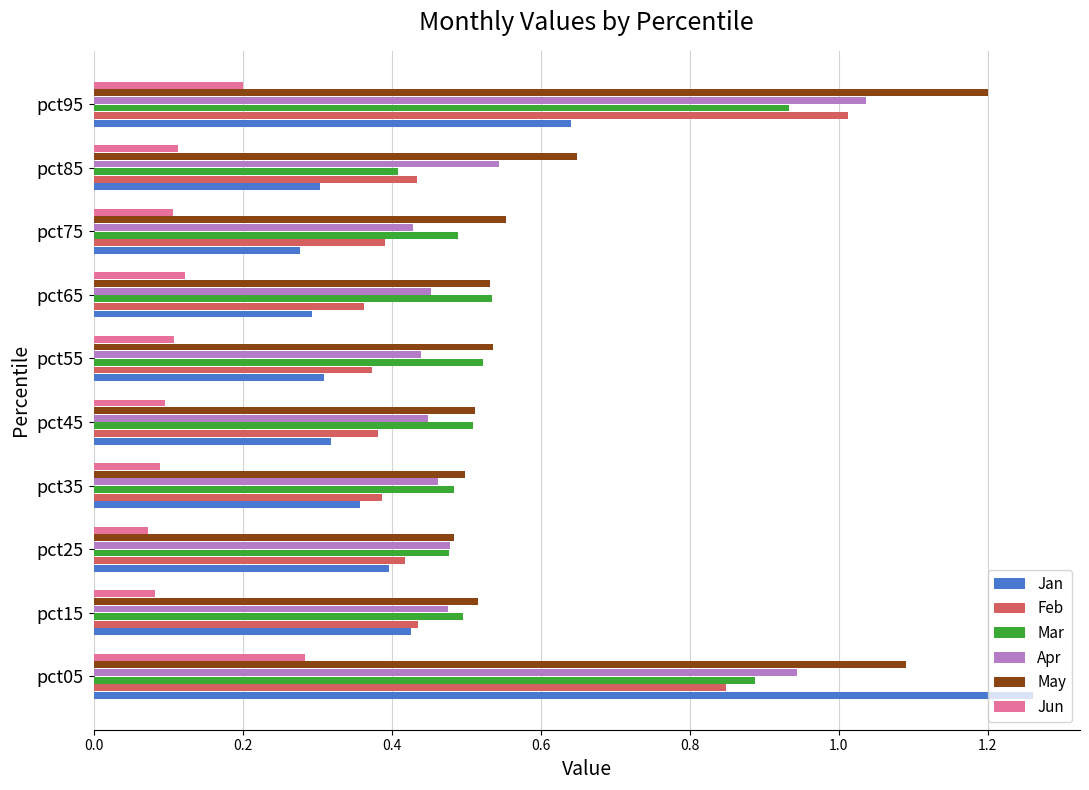

Rank the series by their maximum value, from lowest to highest.

Jun, Mar, Feb, Apr, May, Jan